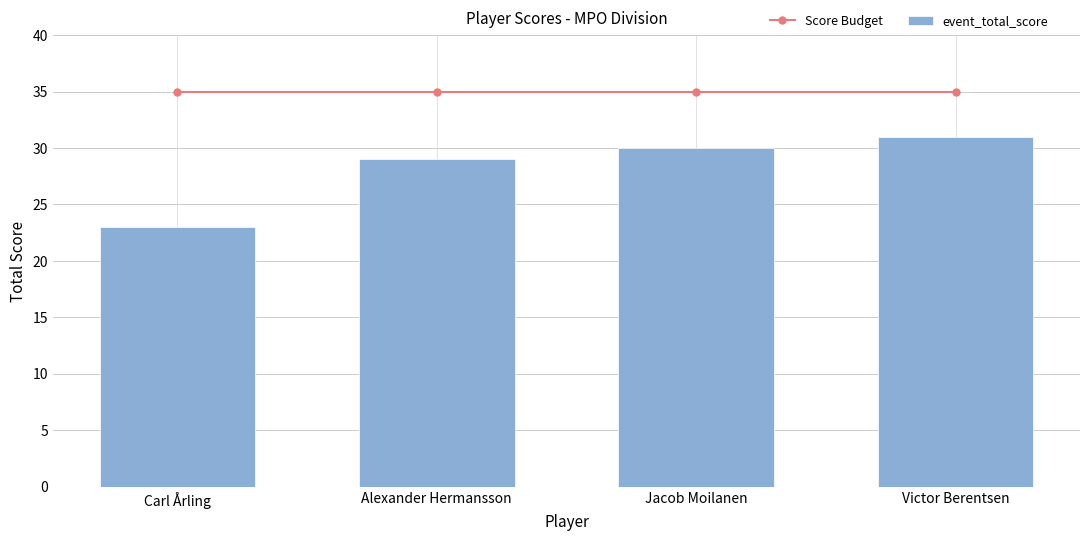

What is the value of the Score Budget bar at the 1st from the left?

35